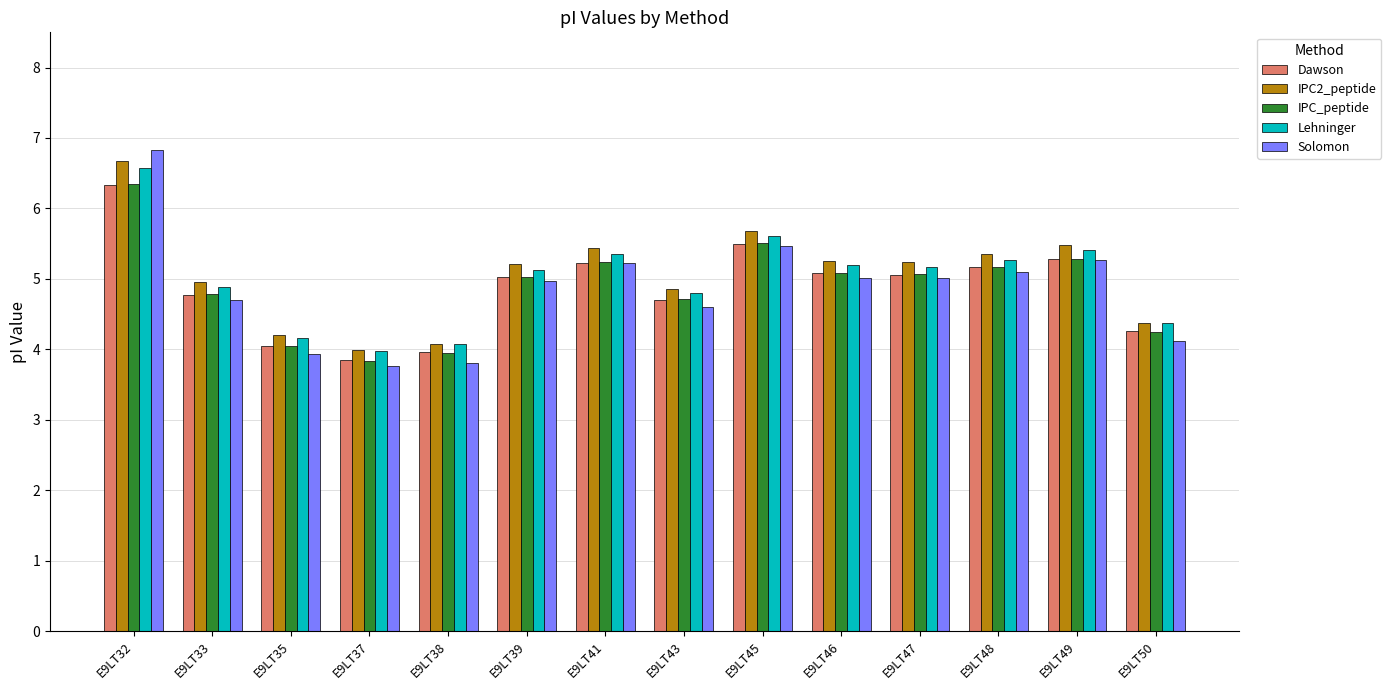

What is the greatest value displayed?

6.8